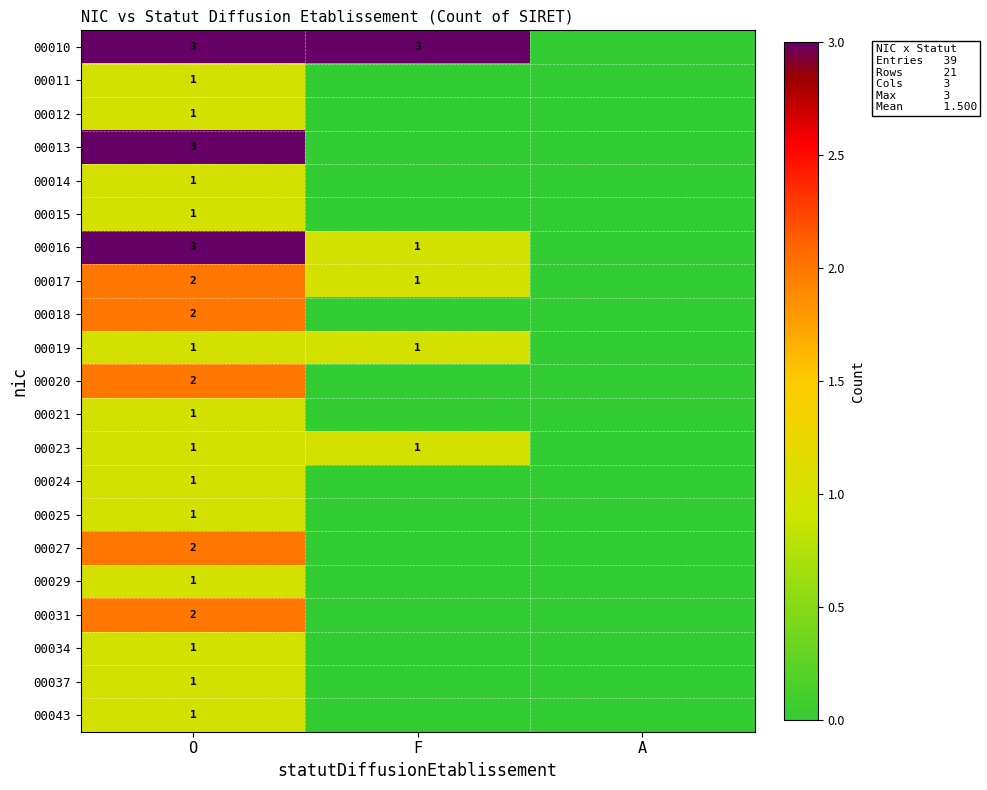

The 00019 series shows 1 at F. True or false?

True